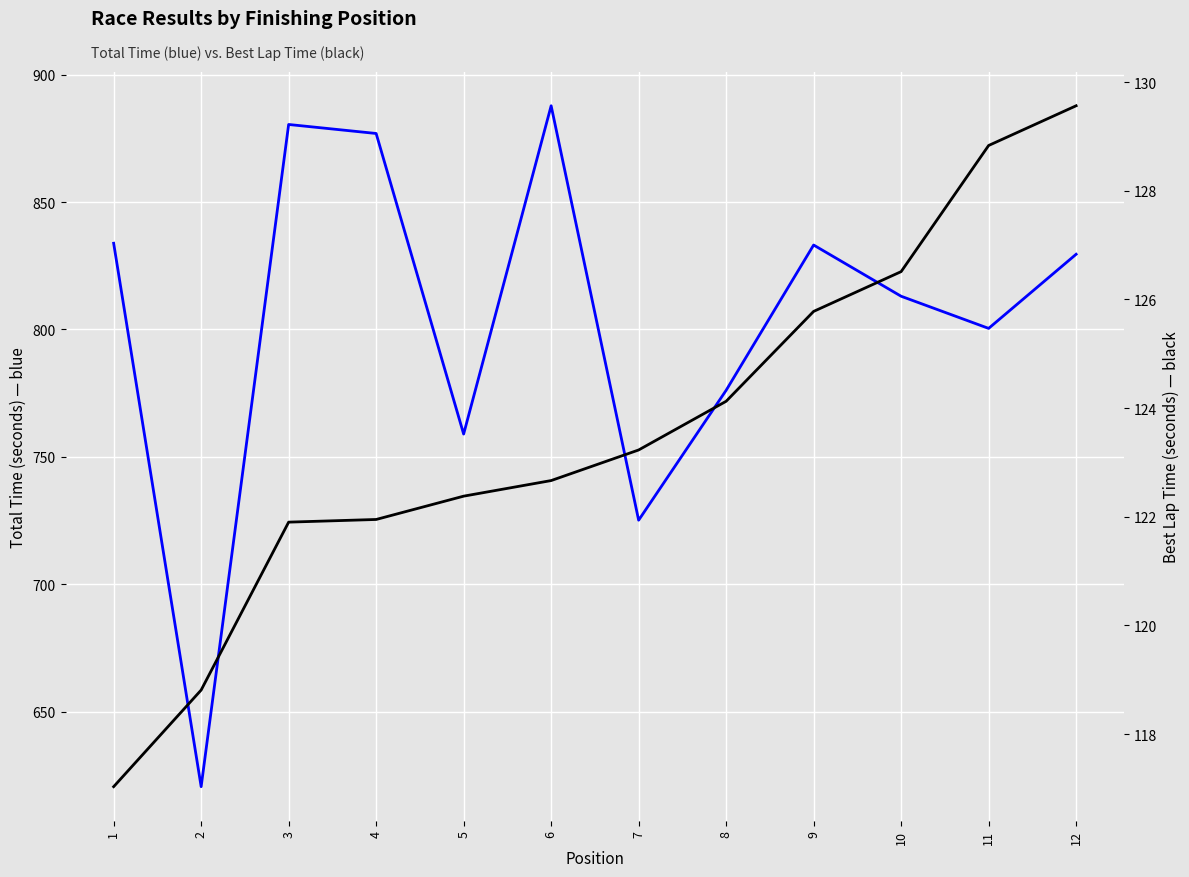

List the labels in order of Best Lap time value, smallest first.

1, 2, 3, 4, 5, 6, 7, 8, 9, 10, 11, 12